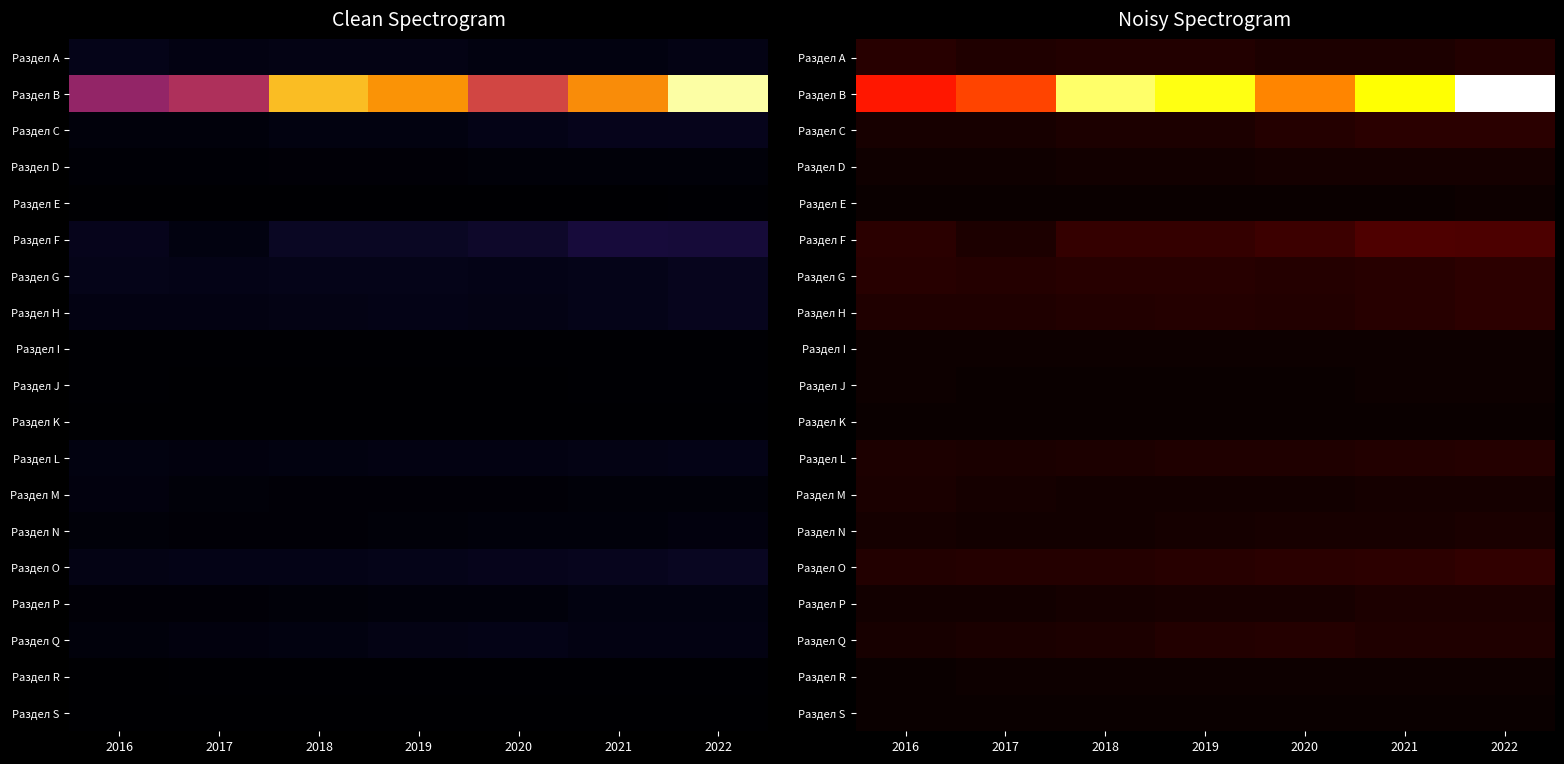

Rank the series at 2021 from highest to lowest value.

Раздел B, Раздел F, Раздел O, Раздел C, Раздел G, Раздел H, Раздел L, Раздел Q, Раздел P, Раздел A, Раздел N, Раздел D, Раздел M, Раздел R, Раздел J, Раздел I, Раздел E, Раздел S, Раздел K